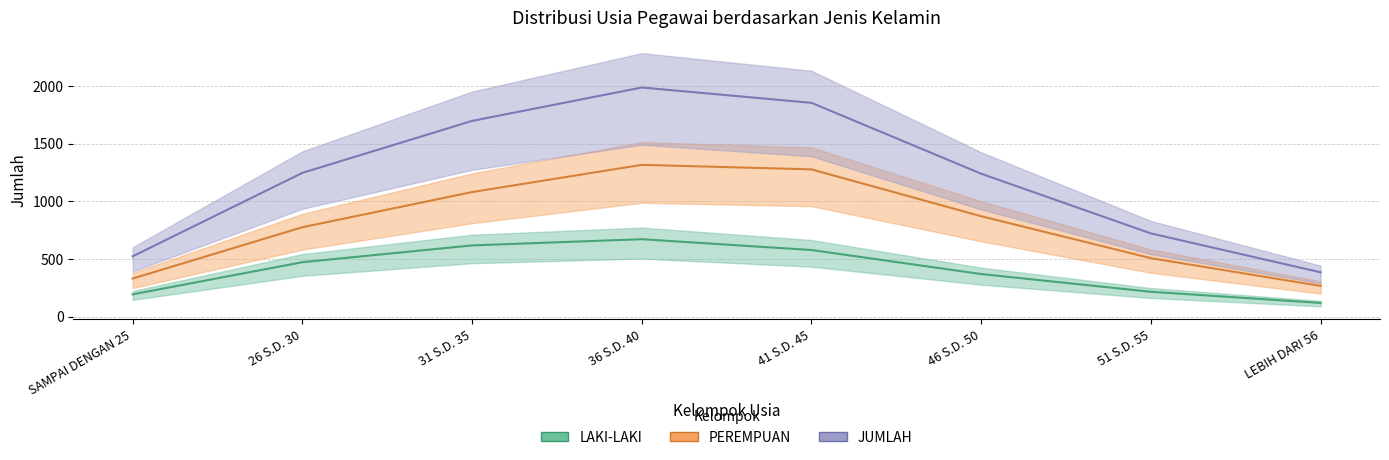

Is this an area chart (filled region under the line)?

No